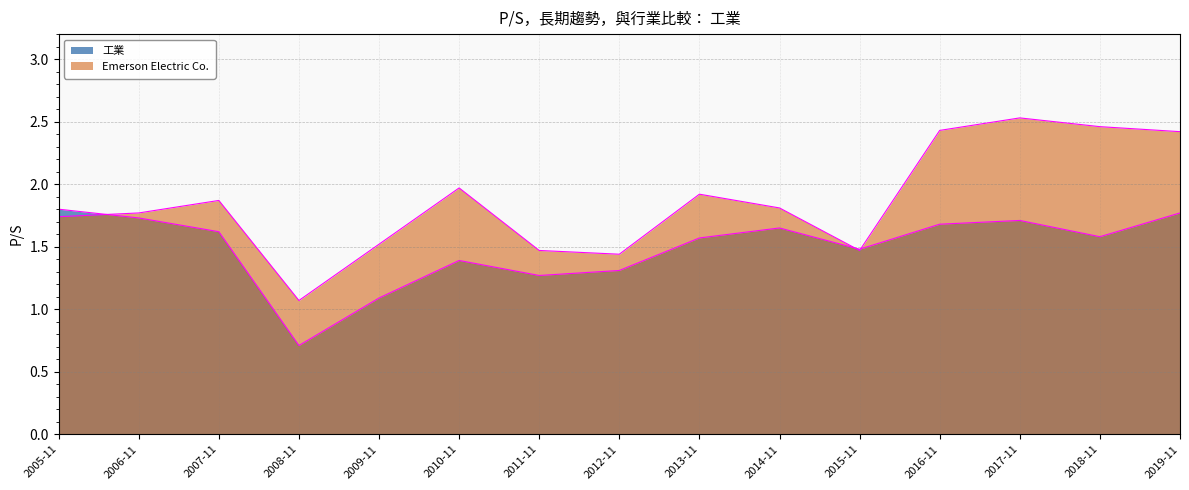

Does the chart have visible grid lines?

Yes